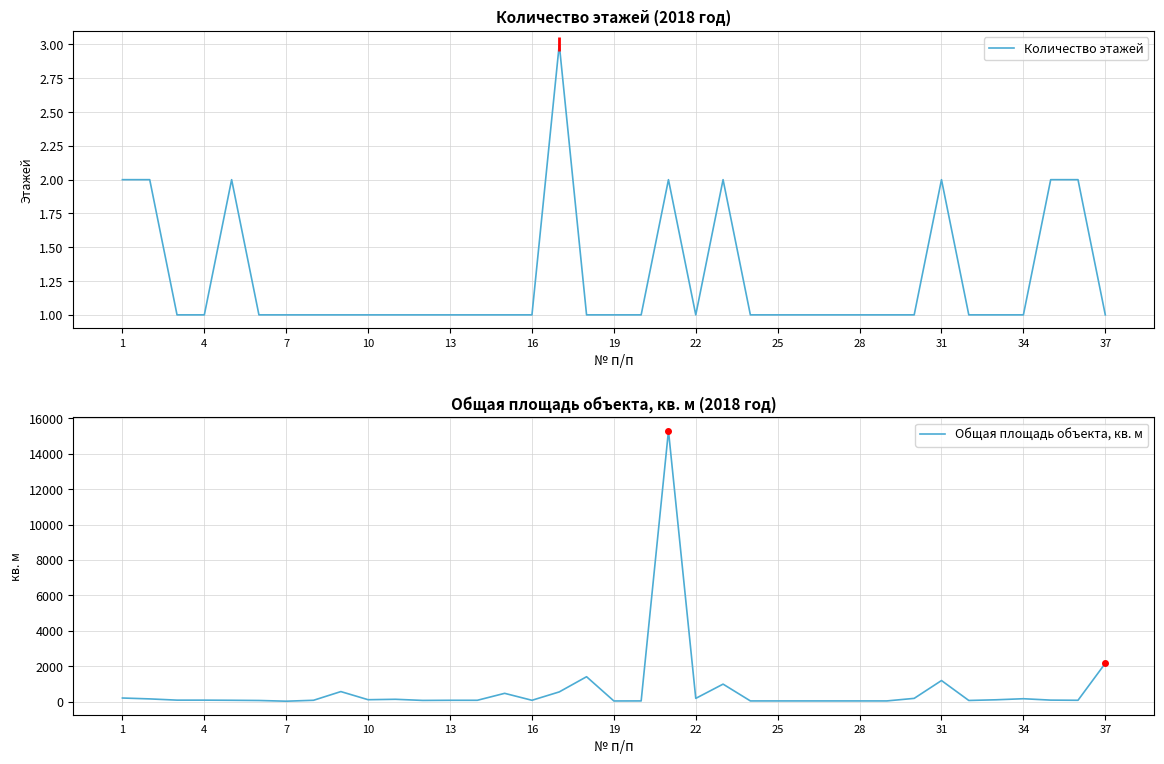

List the series in order of their overall mean, lowest first.

Количество этажей, Общая площадь объекта, кв. м